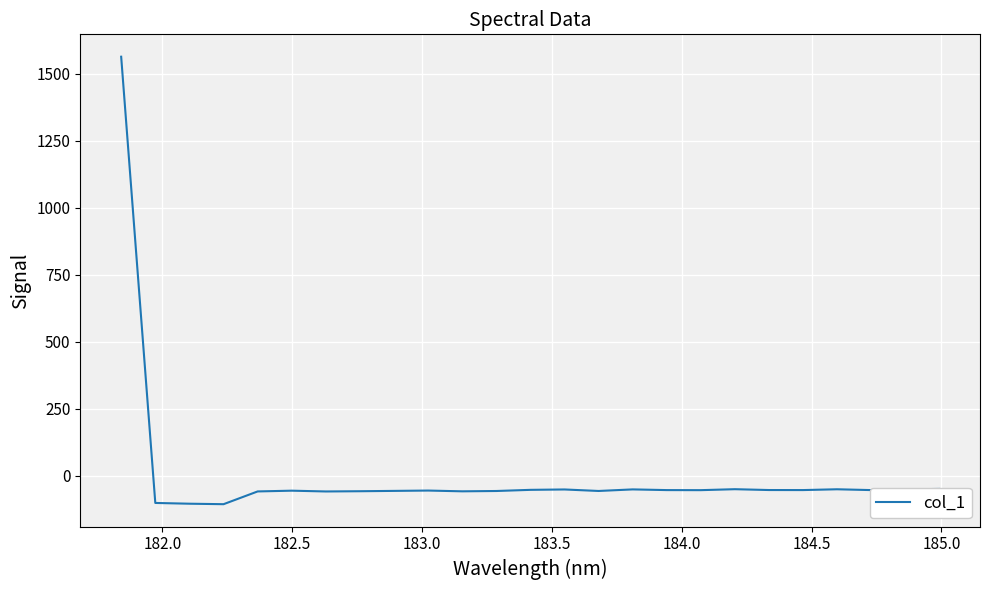

What is the difference between the maximum and minimum values?

1669.9